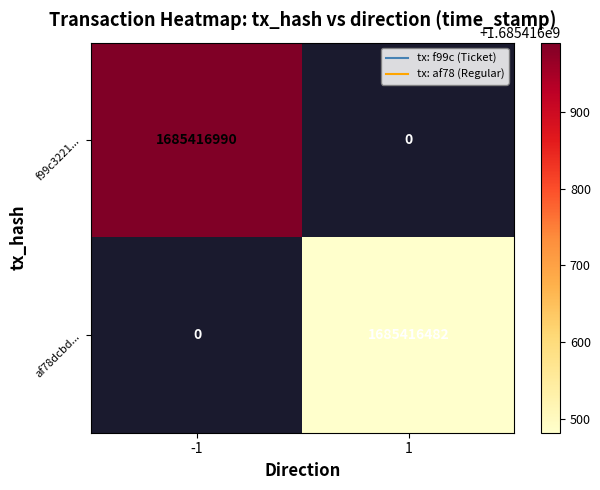

At which label does af78dcbd594fc32d4ac672e38da0260ac0a86a9 reach its minimum?

-1